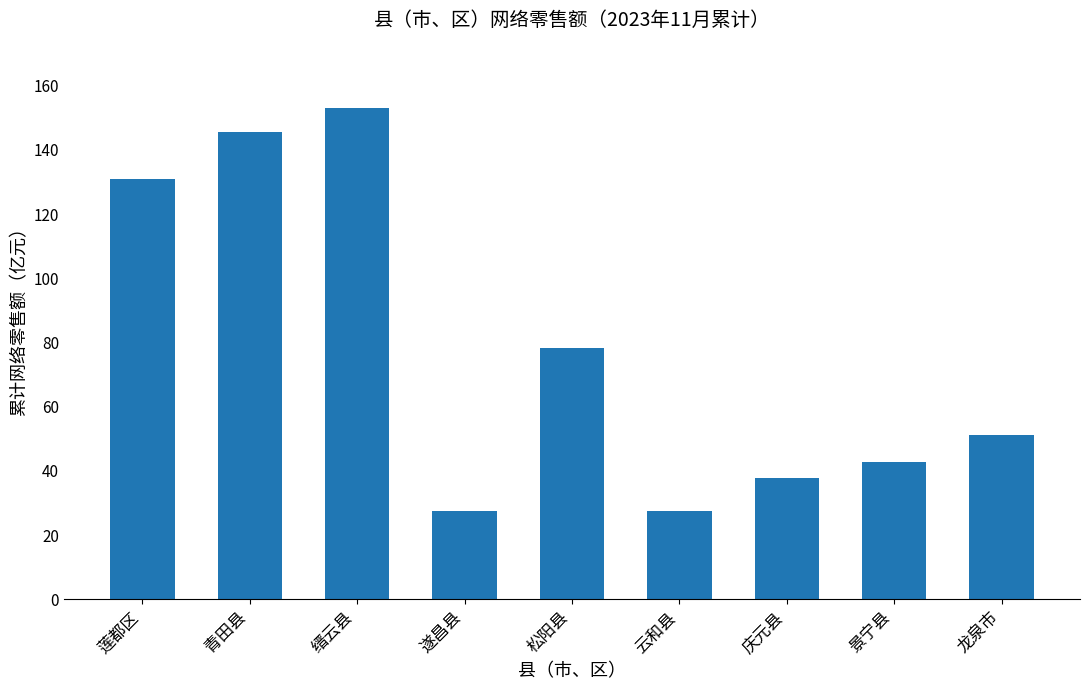

What is the sum of all values?

694.5